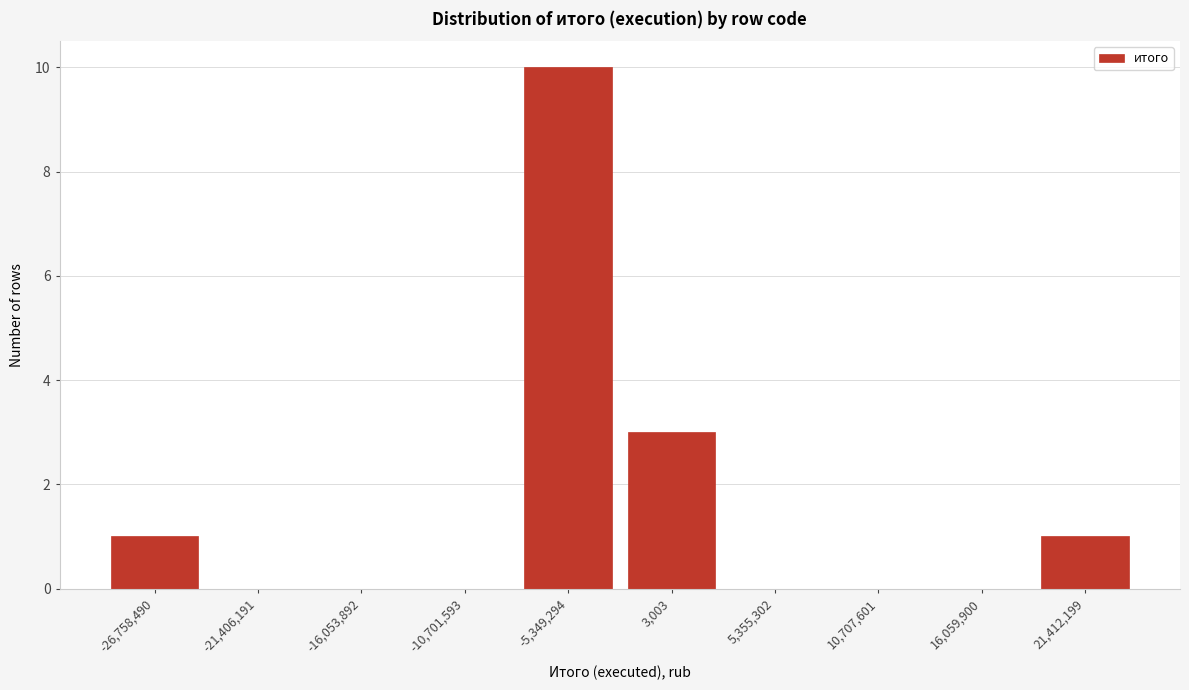

Reading left to right, transcribe all the data shown in this chart.

-26,758,490=1	-21,406,191=0	-16,053,892=0	-10,701,593=0	-5,349,294=10	3,003=3	5,355,302=0	10,707,601=0	16,059,900=0	21,412,199=1